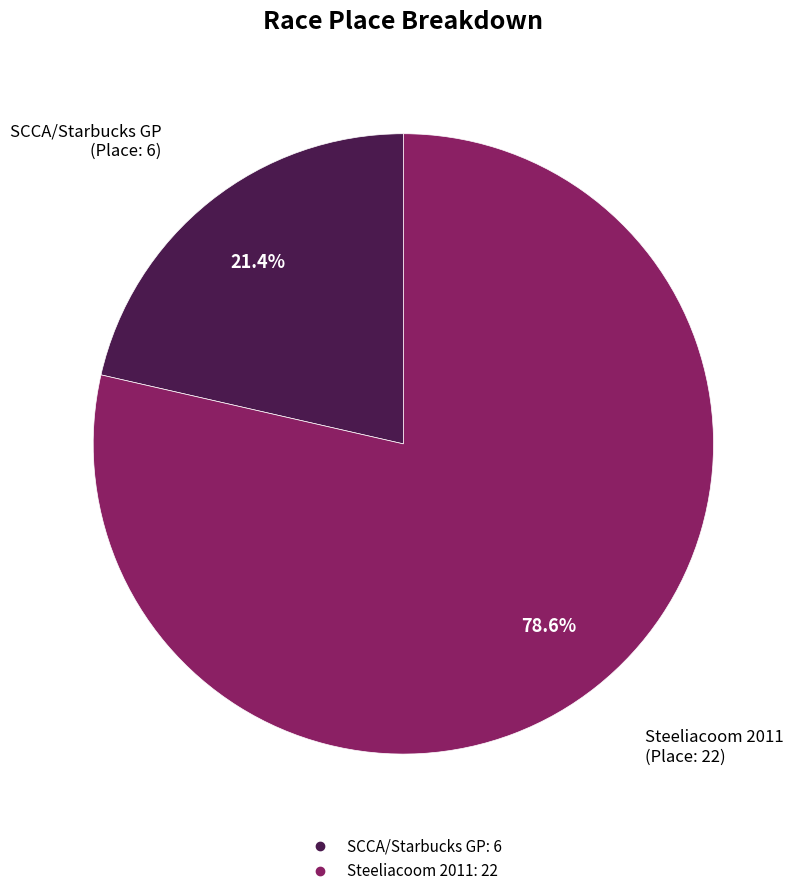

Between Steeliacoom 2011 and SCCA/Starbucks GP, which is larger?

Steeliacoom 2011